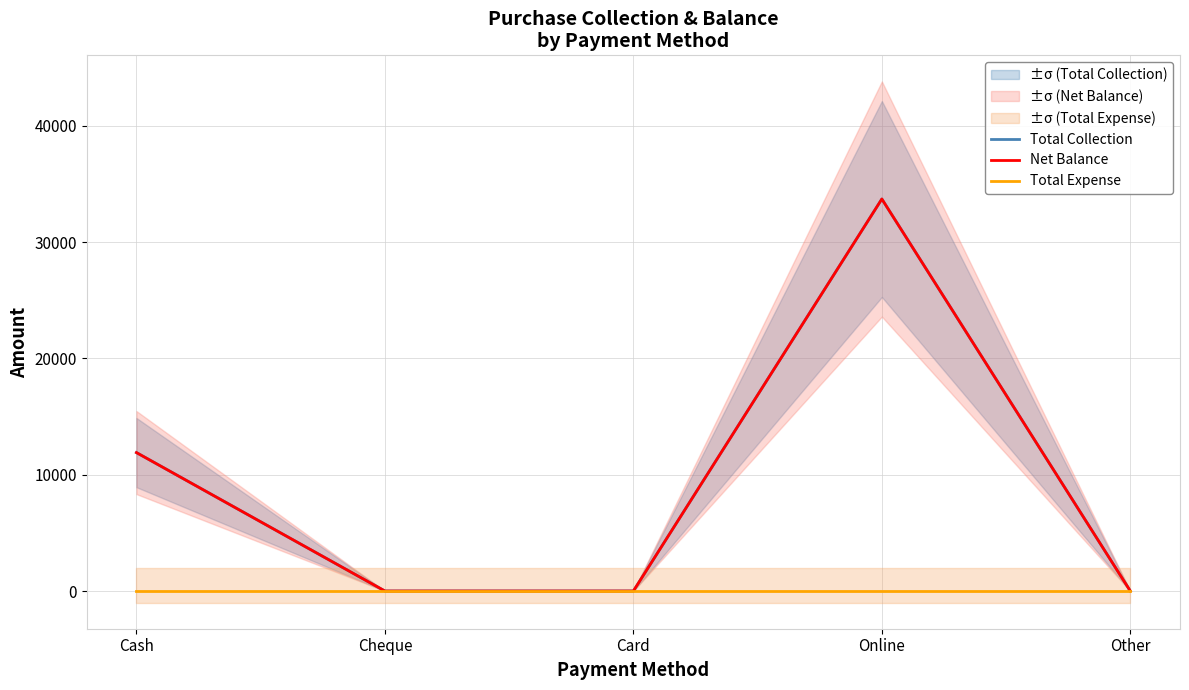

Which category has the highest value in the Net Balance series?

Online